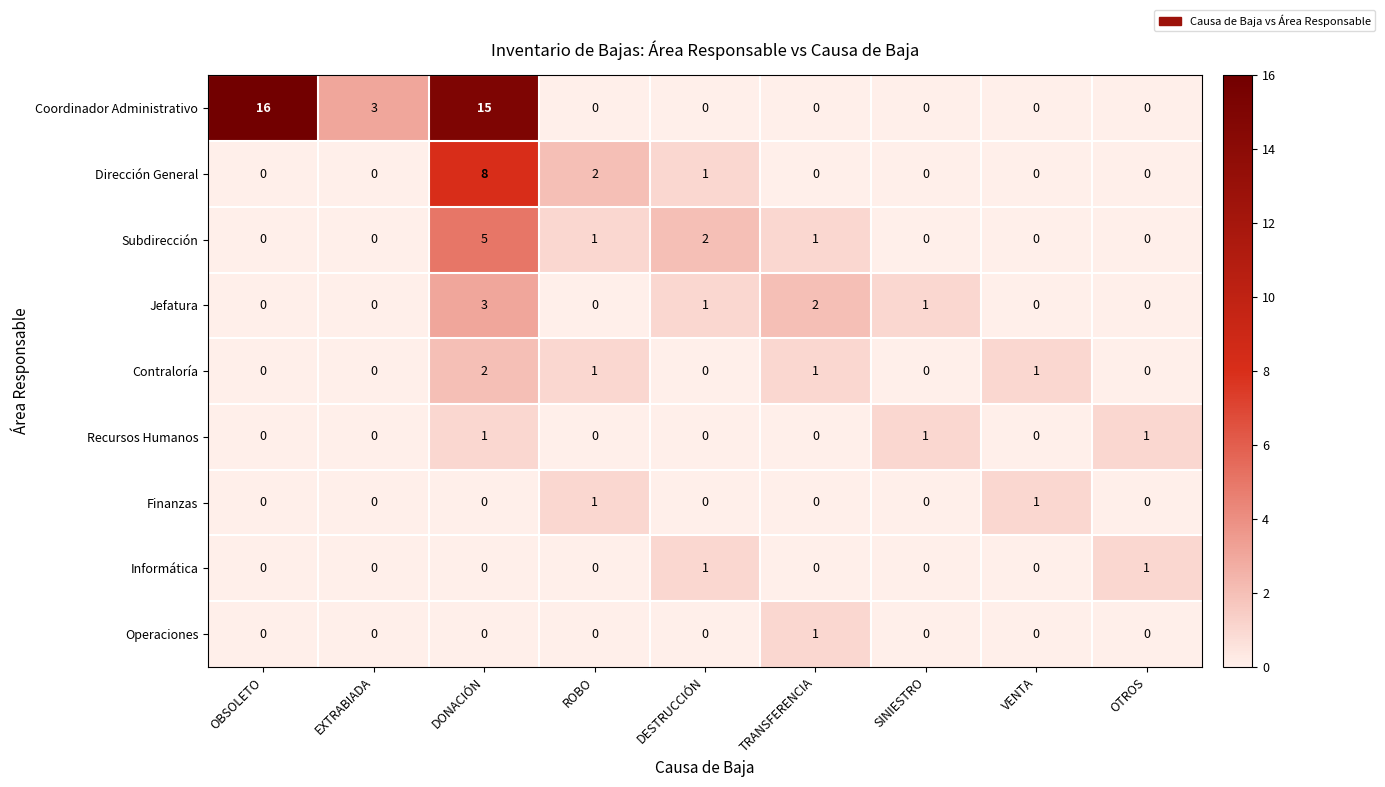

At which category is the sum across all series the highest?

DONACIÓN